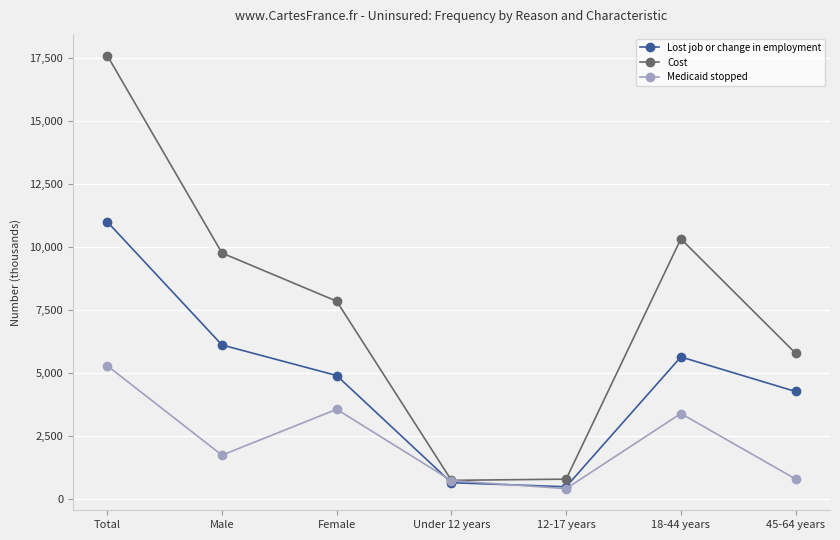

The value of Lost job or change in employment at Total is 3797. True or false?

False